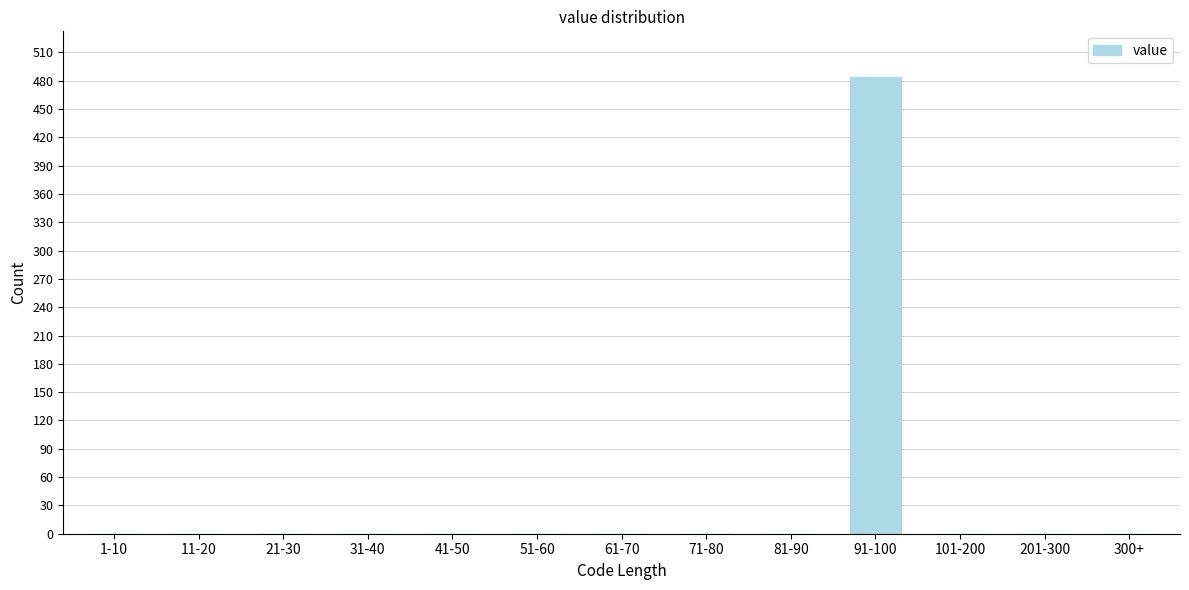

Reading right to left, extract all data points from this chart.

300+=0	201-300=0	101-200=0	91-100=484	81-90=0	71-80=0	61-70=0	51-60=0	41-50=0	31-40=0	21-30=0	11-20=0	1-10=0